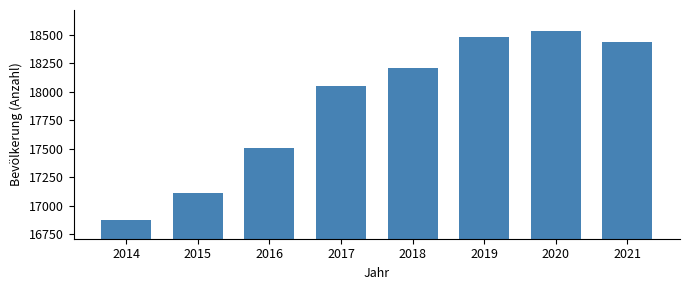

Reading left to right, extract all data points from this chart.

16878	17107	17510	18049	18206	18487	18535	18435